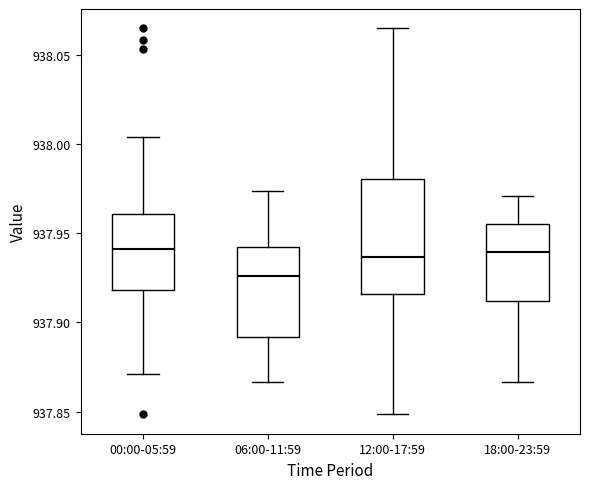

Reading left to right, read every box against the y-axis: the position of its median line, the range the box covers, and the ends of its whiskers. The values are not printed on the chart, so give them approximately, as read against the axis.

00:00-05:59: median 937.940, box 937.920 to 937.960, whiskers 937.870 to 938.005
06:00-11:59: median 937.925, box 937.890 to 937.940, whiskers 937.865 to 937.975
12:00-17:59: median 937.935, box 937.915 to 937.980, whiskers 937.850 to 938.065
18:00-23:59: median 937.940, box 937.910 to 937.955, whiskers 937.865 to 937.970